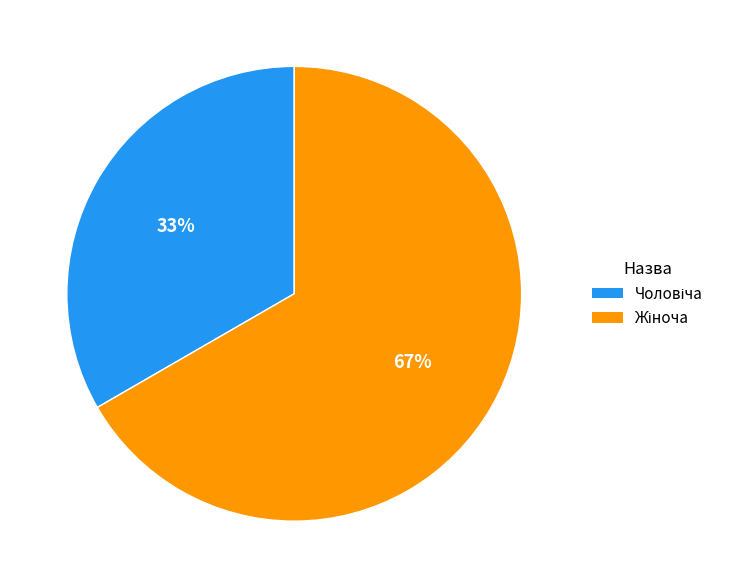

Does any single category account for the majority?

Yes